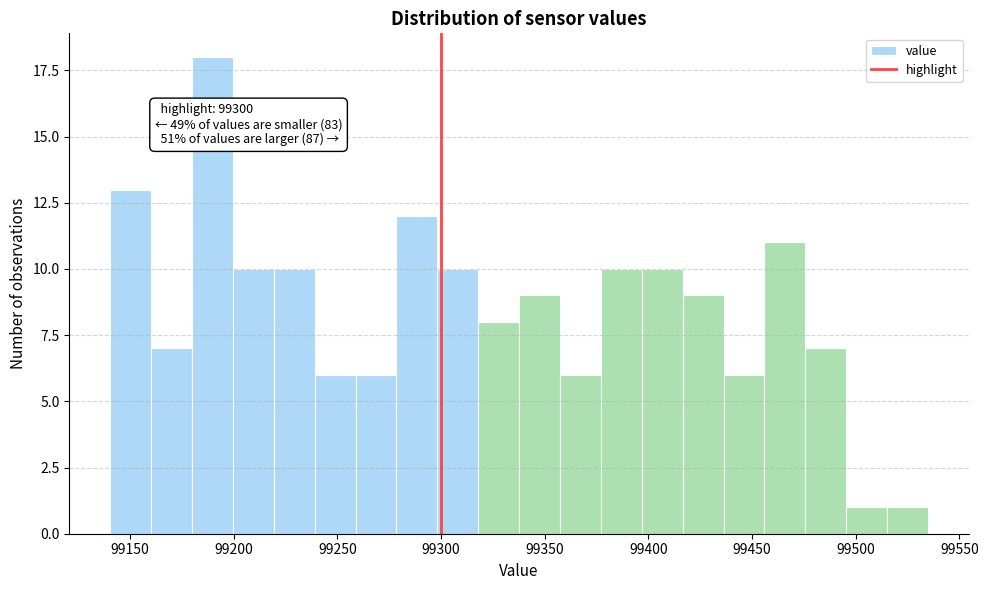

Around what value on the x-axis is the tallest bar? Give the approximate position of its centre, as read against the axis.

99190